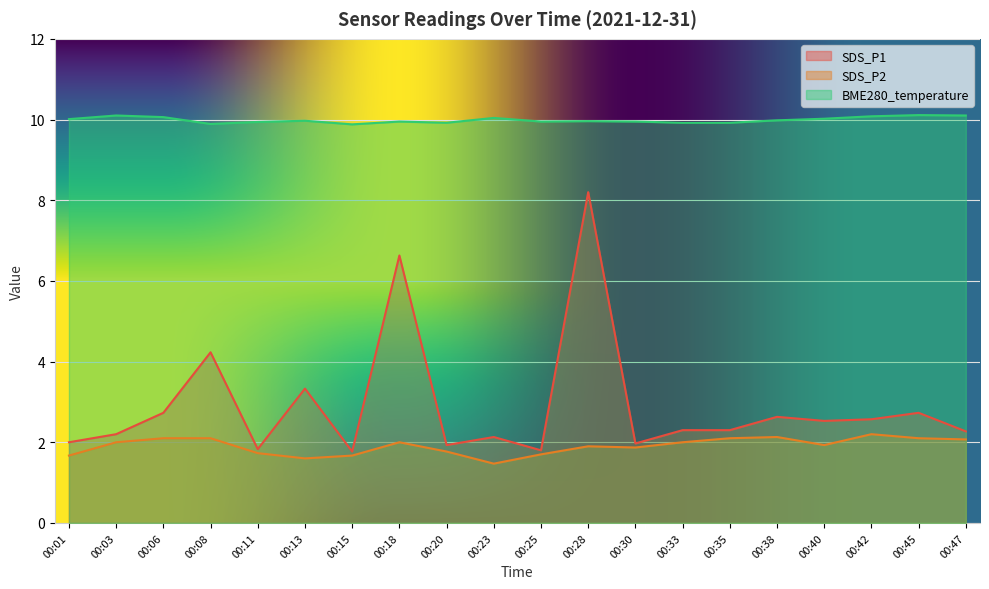

Where is BME280_temperature nearest to the value 9?

00:15